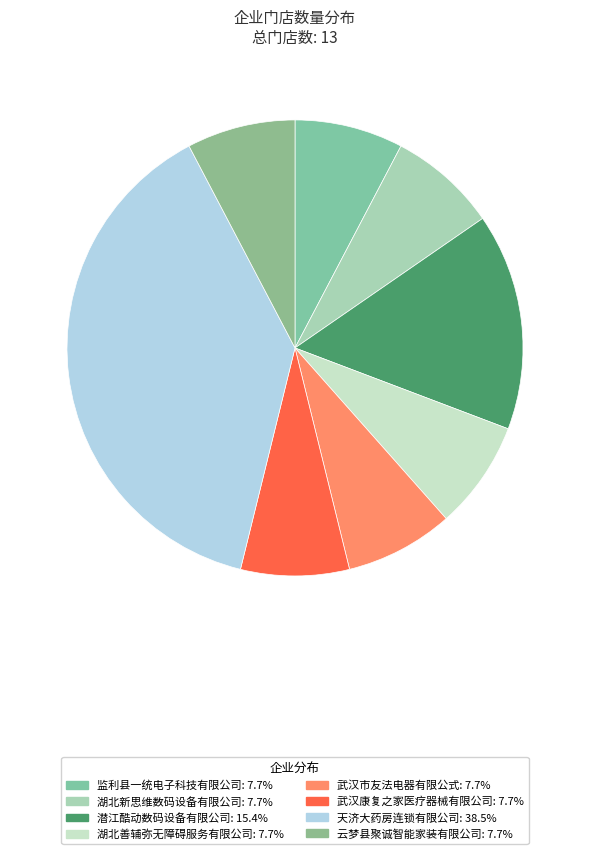

How much of the chart is everything except 潜江酷动数码设备有限公司?

84.6%